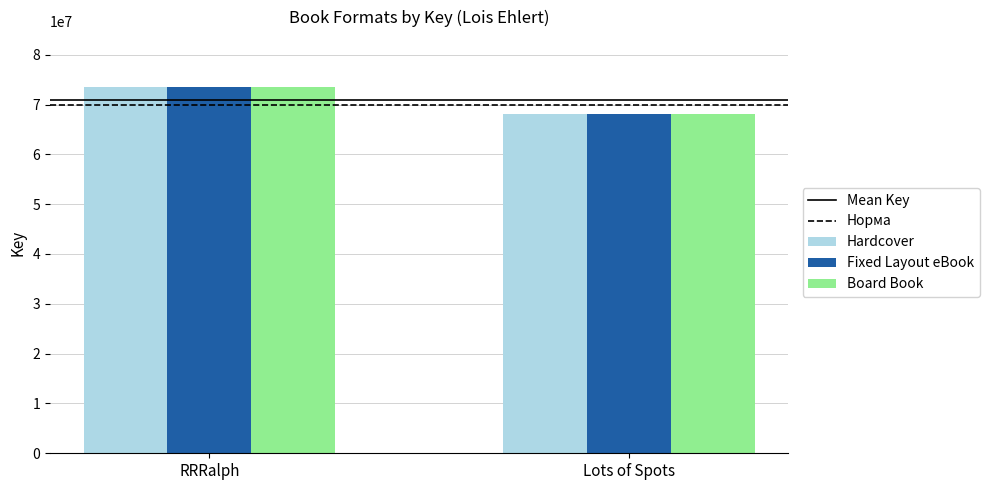

Reading right to left, list all the values displayed in this chart.

Hardcover: Lots of Spots=68047968	RRRalph=73606326
Fixed Layout eBook: Lots of Spots=68047968	RRRalph=73606326
Board Book: Lots of Spots=68047968	RRRalph=73606326